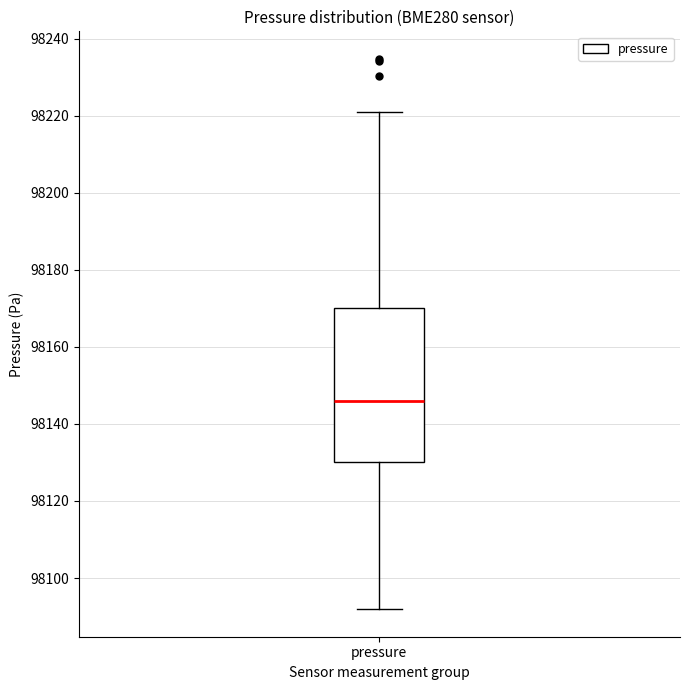

Where is the lower edge of the box for pressure on the y-axis? The values are not printed on the chart, so give them approximately, as read against the axis.

98130